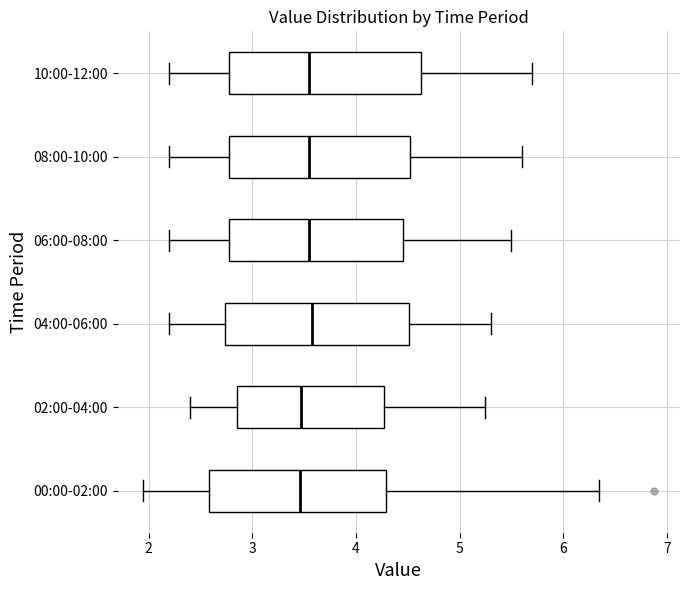

Reading bottom to top, read every box against the x-axis: the position of its median line, the range the box covers, and the ends of its whiskers. The values are not printed on the chart, so give them approximately, as read against the axis.

00:00-02:00: median 3.5, box 2.6 to 4.3, whiskers 2.0 to 6.4
02:00-04:00: median 3.5, box 2.9 to 4.3, whiskers 2.4 to 5.3
04:00-06:00: median 3.6, box 2.7 to 4.5, whiskers 2.2 to 5.3
06:00-08:00: median 3.6, box 2.8 to 4.5, whiskers 2.2 to 5.5
08:00-10:00: median 3.6, box 2.8 to 4.5, whiskers 2.2 to 5.6
10:00-12:00: median 3.6, box 2.8 to 4.6, whiskers 2.2 to 5.7